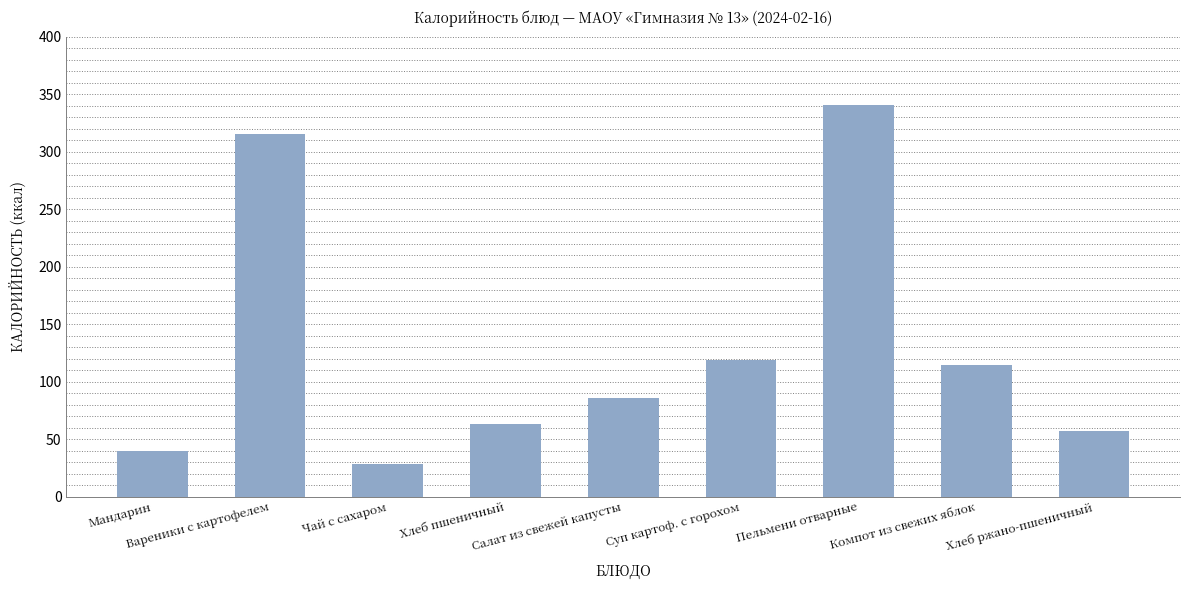

How many values are below 85?

4